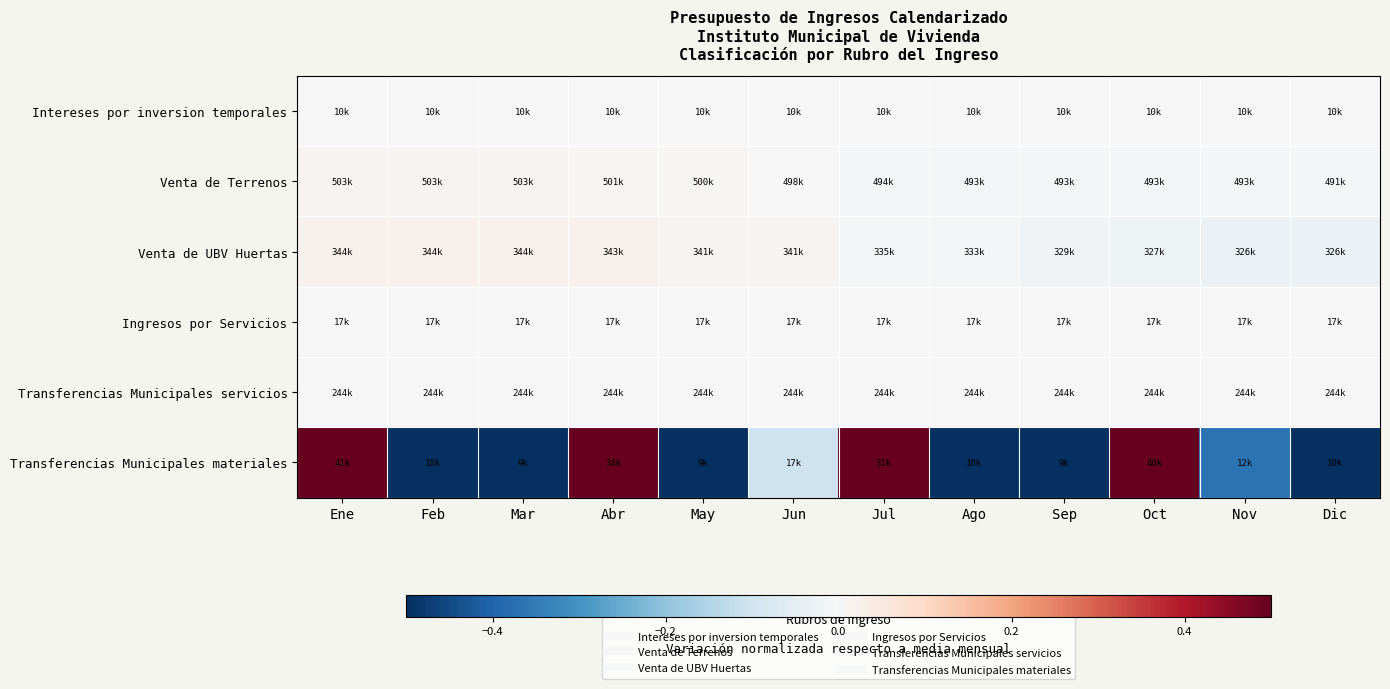

Reading left to right, what are all the values shown in this chart?

Intereses por inversion temporales: Ene=0.0	Feb=0.0	Mar=0.0	Abr=0.0	May=0.0	Jun=0.0	Jul=0.0	Ago=0.0	Sep=0.0	Oct=0.0	Nov=0.0	Dic=0.0
Venta de Terrenos: Ene=0.0	Feb=0.0	Mar=0.0	Abr=0.0	May=0.0	Jun=0.0	Jul=-0.0	Ago=-0.0	Sep=-0.0	Oct=-0.0	Nov=-0.0	Dic=-0.0
Venta de UBV Huertas: Ene=0.0	Feb=0.0	Mar=0.0	Abr=0.0	May=0.0	Jun=0.0	Jul=-0.0	Ago=-0.0	Sep=-0.0	Oct=-0.0	Nov=-0.0	Dic=-0.0
Ingresos por Servicios: Ene=0.0	Feb=0.0	Mar=0.0	Abr=0.0	May=0.0	Jun=0.0	Jul=0.0	Ago=0.0	Sep=0.0	Oct=0.0	Nov=0.0	Dic=0.0
Transferencias Municipales servicios: Ene=-0.0	Feb=-0.0	Mar=-0.0	Abr=-0.0	May=-0.0	Jun=-0.0	Jul=-0.0	Ago=-0.0	Sep=-0.0	Oct=-0.0	Nov=-0.0	Dic=0.0
Transferencias Municipales materiales: Ene=1.1	Feb=-0.5	Mar=-0.5	Abr=0.8	May=-0.5	Jun=-0.1	Jul=0.6	Ago=-0.5	Sep=-0.5	Oct=1.1	Nov=-0.4	Dic=-0.5